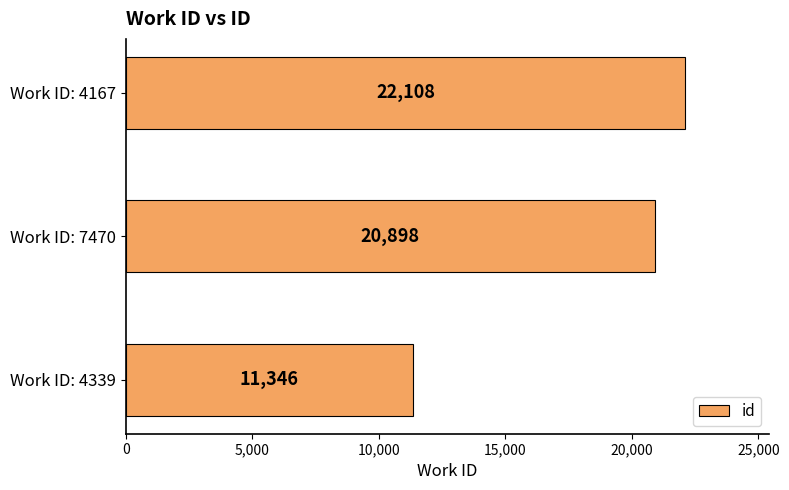

List the labels in order of value, largest first.

Work ID: 4167, Work ID: 7470, Work ID: 4339